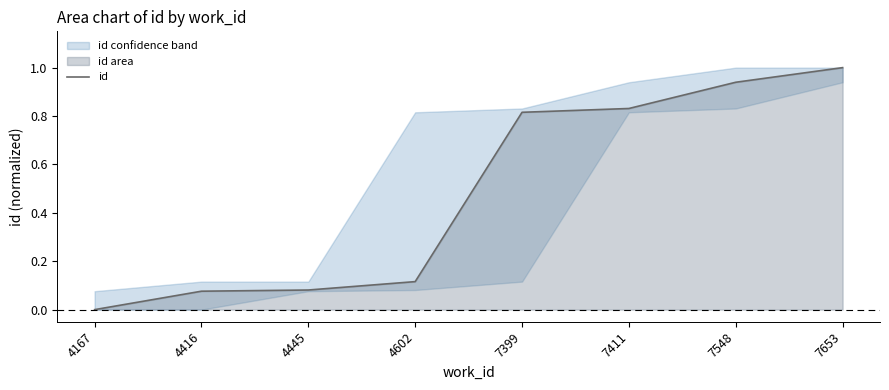

What is the greatest value displayed?

1.0